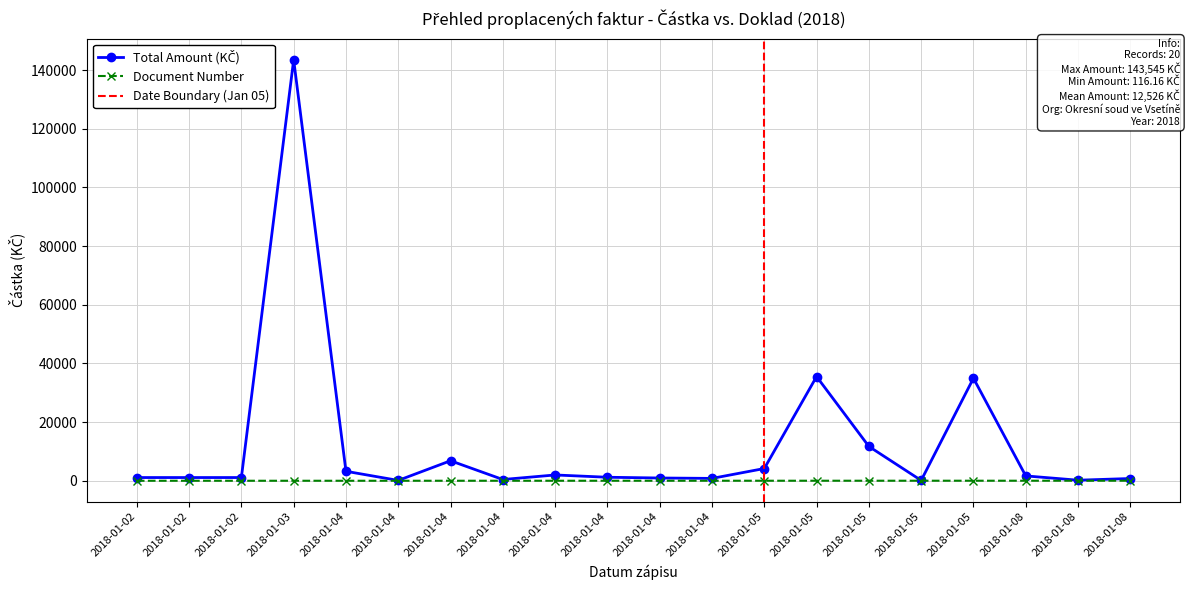

Reading right to left, transcribe all the data shown in this chart.

Total Amount (KČ): 2018-01-08=770.0	2018-01-08=193.6	2018-01-08=1657.0	2018-01-05=34964.0	2018-01-05=116.2	2018-01-05=11712.8	2018-01-05=35528.0	2018-01-05=4175.0	2018-01-04=810.0	2018-01-04=945.0	2018-01-04=1200.0	2018-01-04=1980.0	2018-01-04=428.0	2018-01-04=6823.7	2018-01-04=119.0	2018-01-04=3231.0	2018-01-03=143545.0	2018-01-02=1100.0	2018-01-02=1100.0	2018-01-02=1100.0
Document Number: 2018-01-08=20.0	2018-01-08=19.0	2018-01-08=18.0	2018-01-05=17.0	2018-01-05=16.0	2018-01-05=15.0	2018-01-05=14.0	2018-01-05=13.0	2018-01-04=12.0	2018-01-04=11.0	2018-01-04=10.0	2018-01-04=9.0	2018-01-04=8.0	2018-01-04=7.0	2018-01-04=6.0	2018-01-04=5.0	2018-01-03=4.0	2018-01-02=3.0	2018-01-02=2.0	2018-01-02=1.0